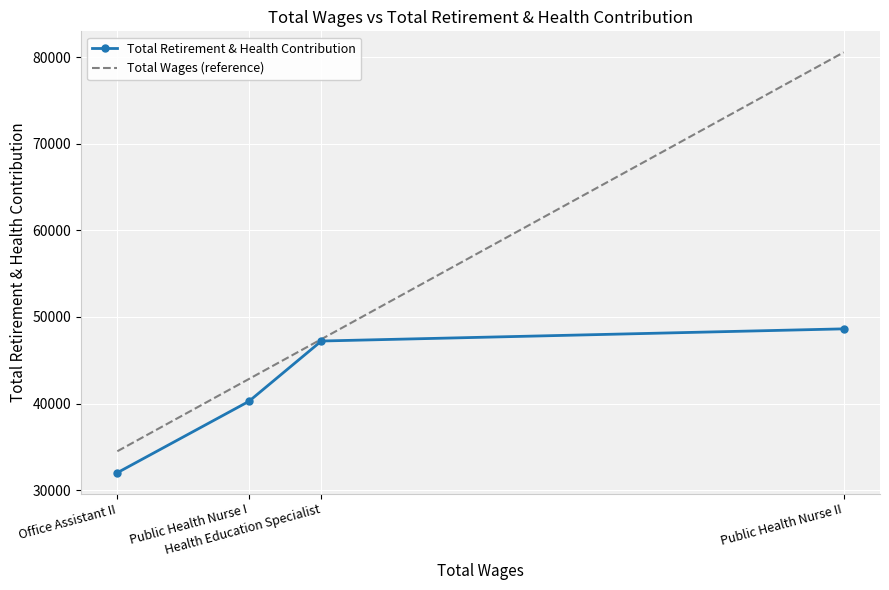

What is the difference between the highest and lowest values at Office Assistant II?

2478